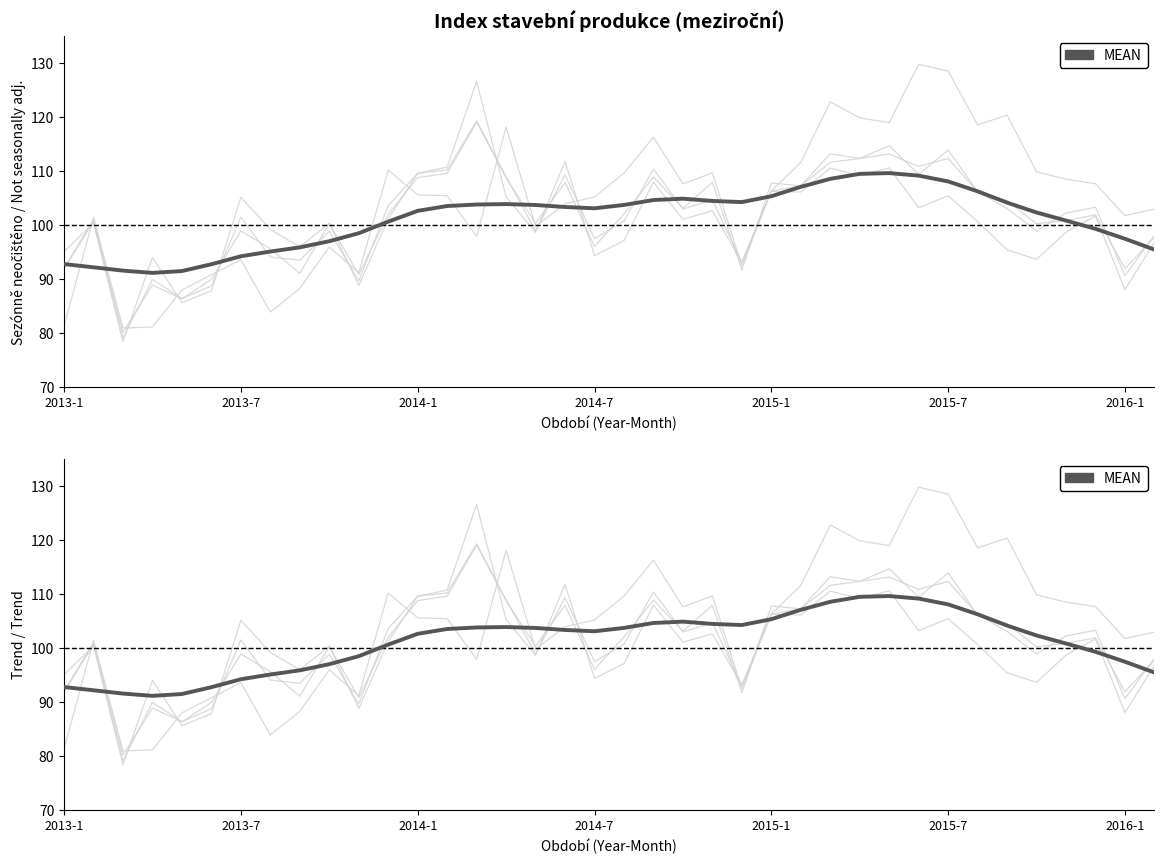

What is the lowest value of the IS (neocisteno) series?

80.9